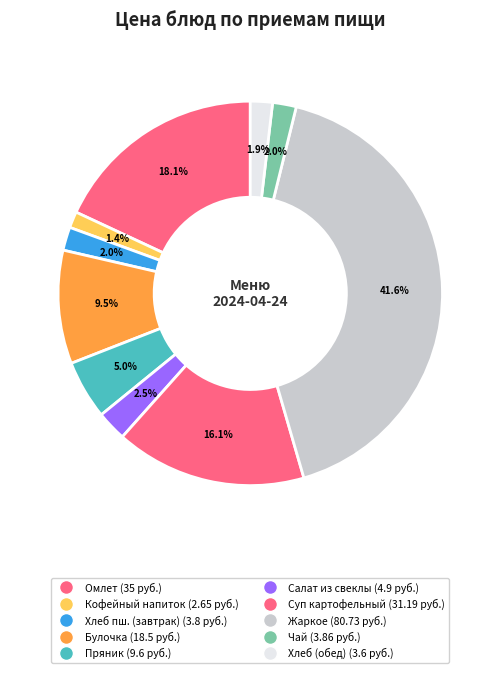

How many segments does this pie chart have?

10